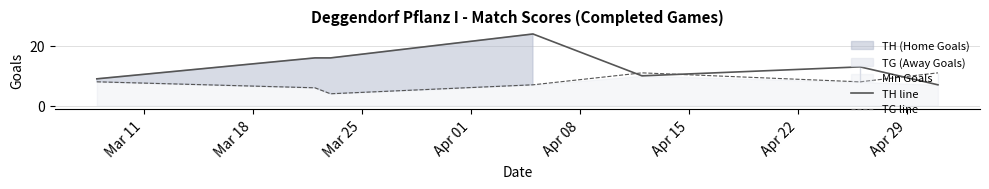

True or false: TH line and TG line intersect in this chart.

True